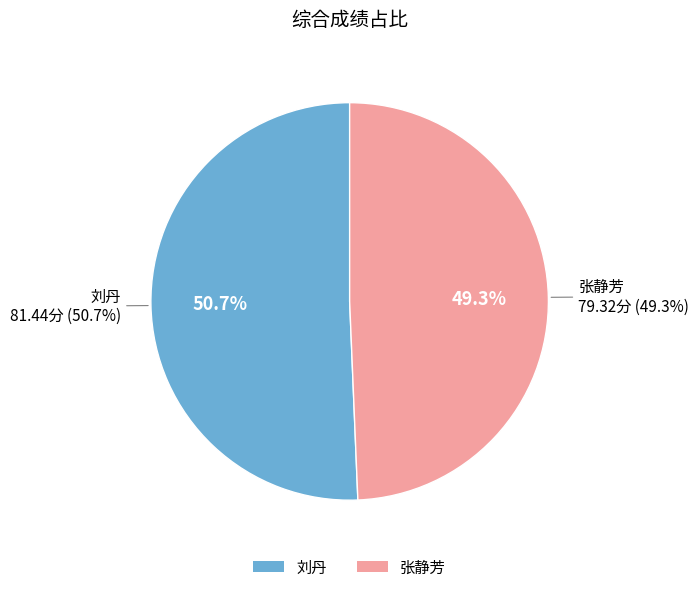

What percentage is the 张静芳 slice, to the nearest percent?

49%